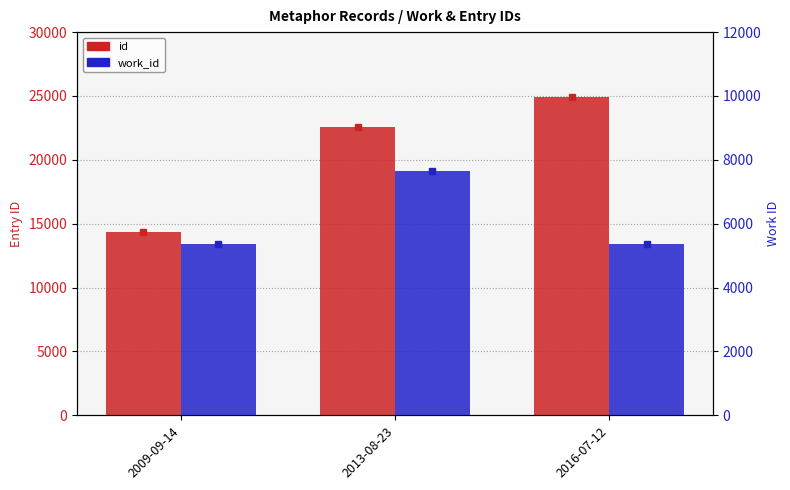

Reading left to right, what are all the values shown in this chart?

id: 14379	22554	24928
work_id: 5366	7648	5366